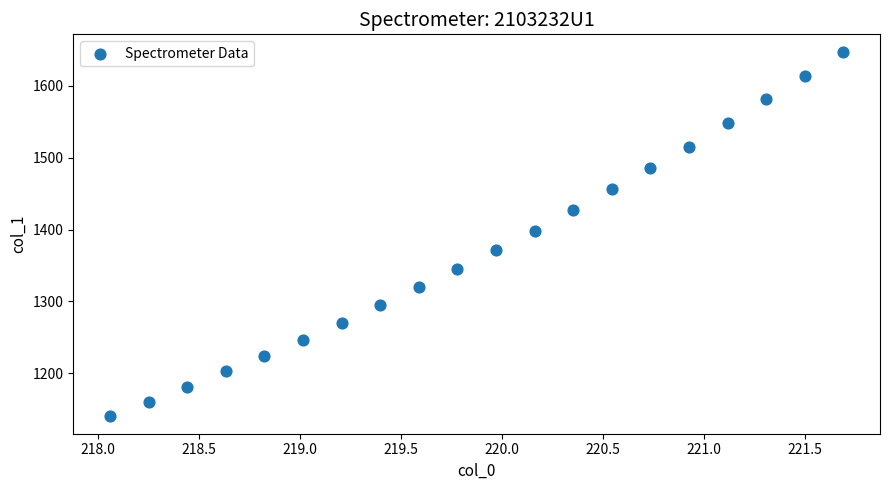

What is the range of X values (max minus min)?

3.6